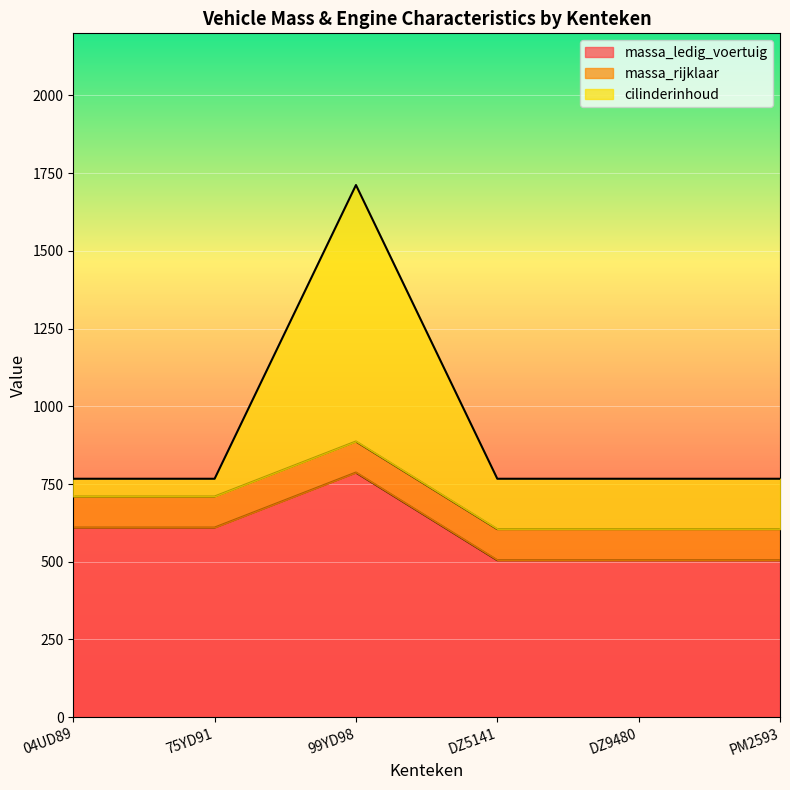

At which label does massa_rijklaar reach its minimum?

DZ5141